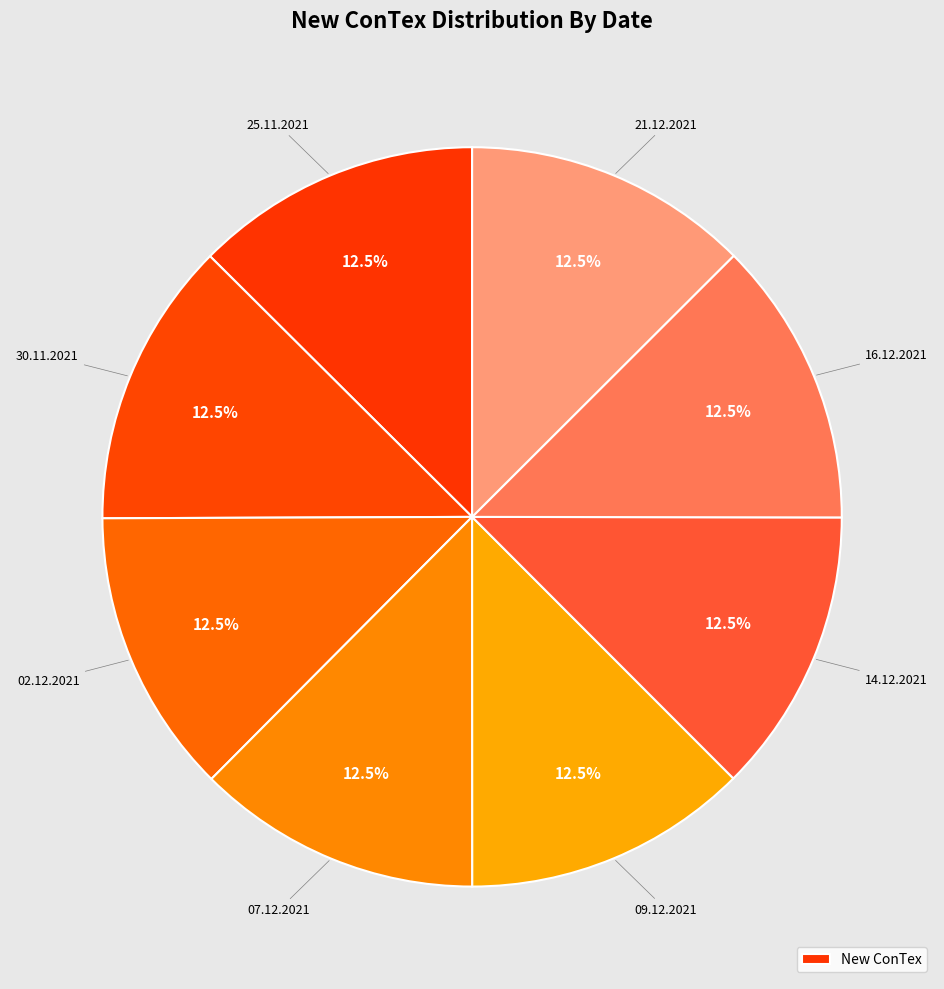

What is the smallest slice in the pie chart?

07.12.2021